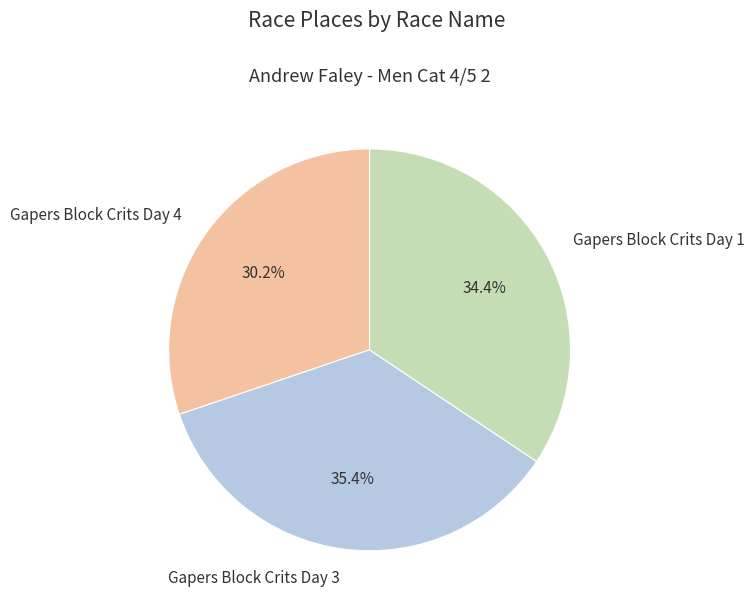

What percentage do Gapers Block Crits Day 4 and Gapers Block Crits Day 3 together represent?

65.6%